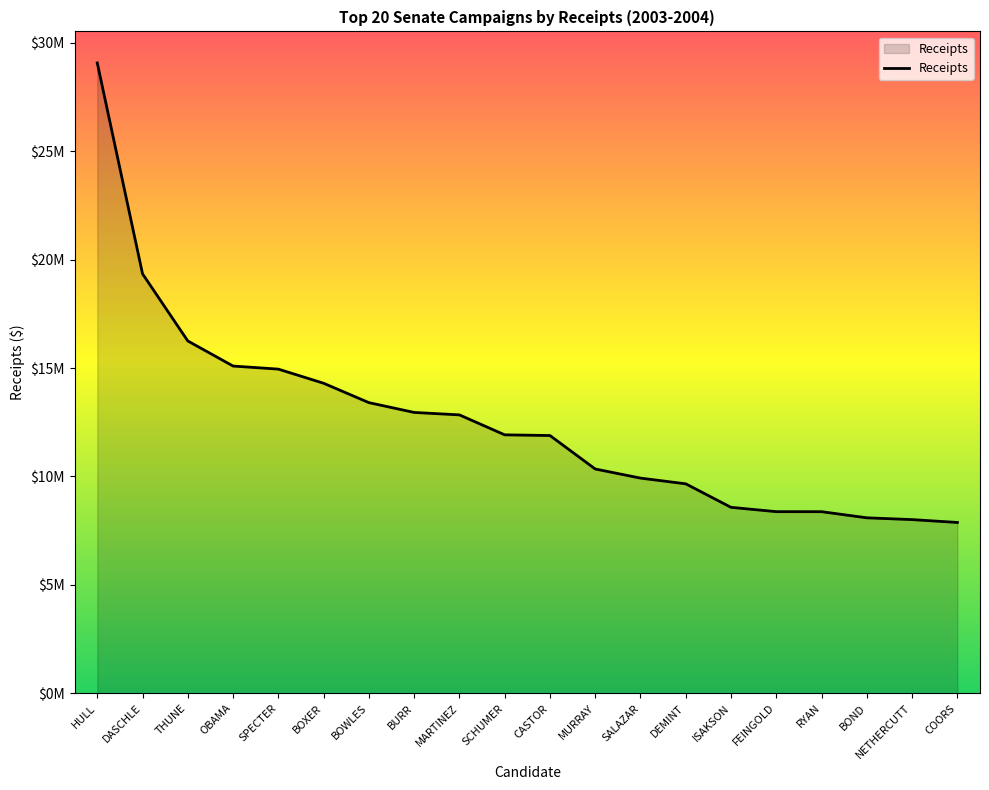

At which category does the chart reach its minimum across all series?

COORS